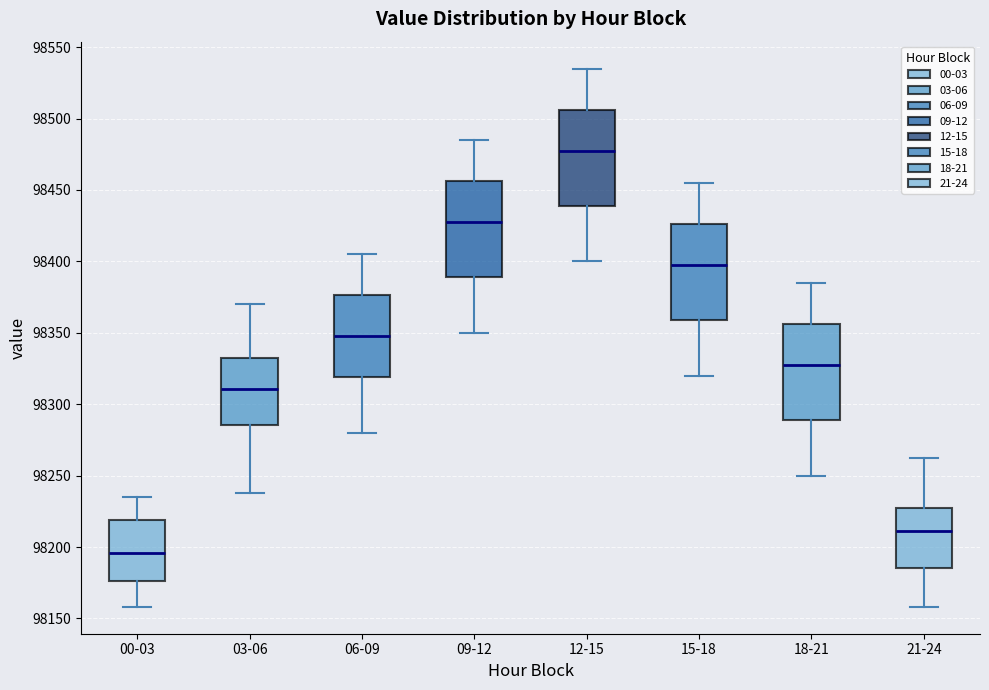

Where does the lower whisker of the box for 06-09 end on the y-axis? The values are not printed on the chart, so give them approximately, as read against the axis.

98280